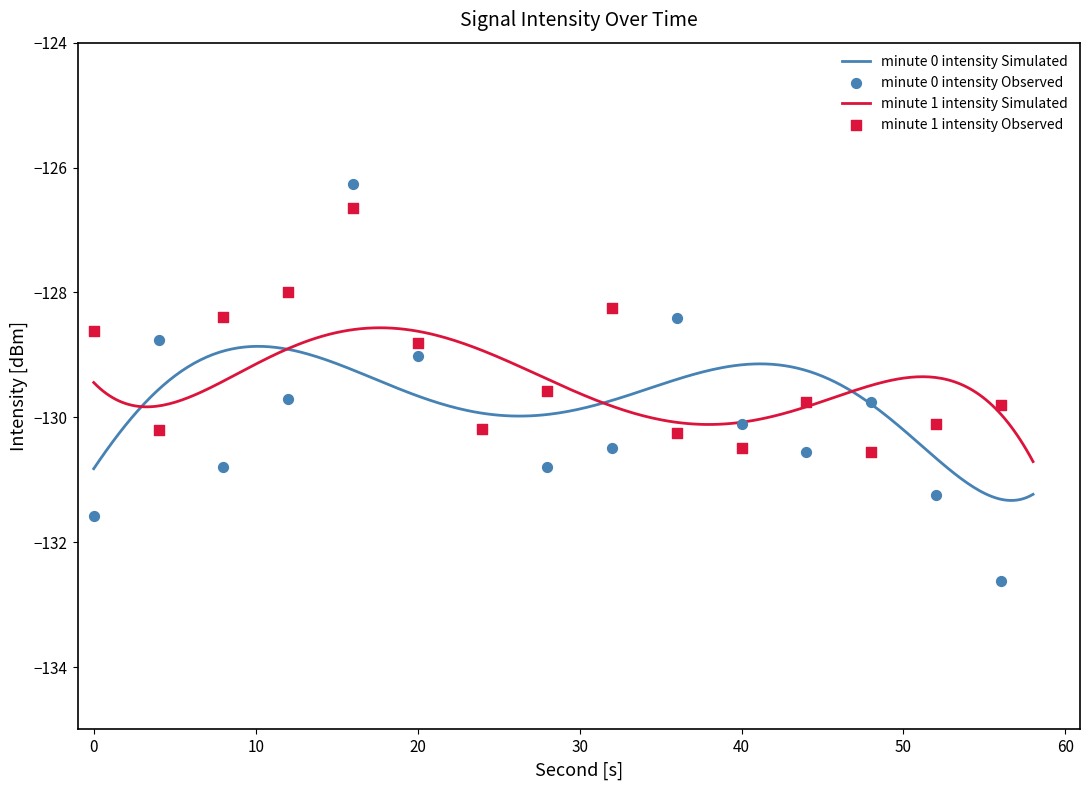

Which series reaches the maximum Y coordinate?

minute 0 intensity